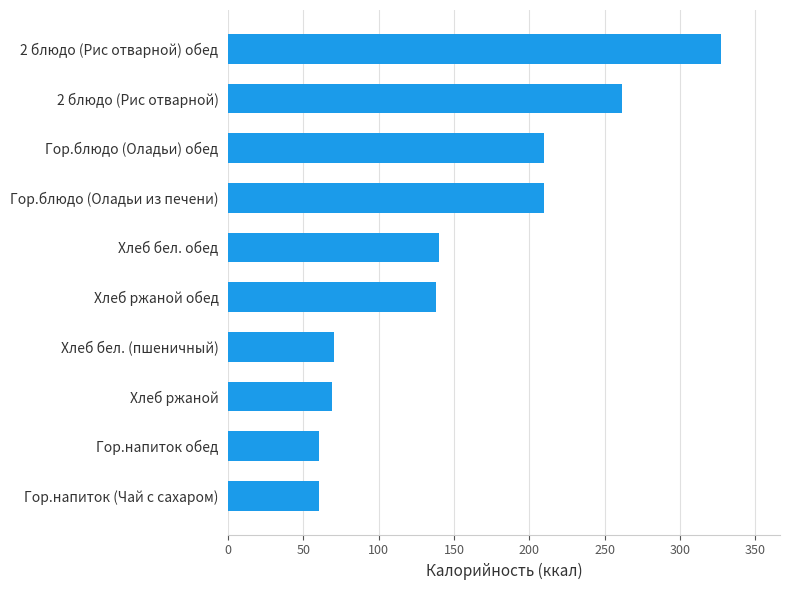

What is the difference between the second highest and minimum values?

201.8